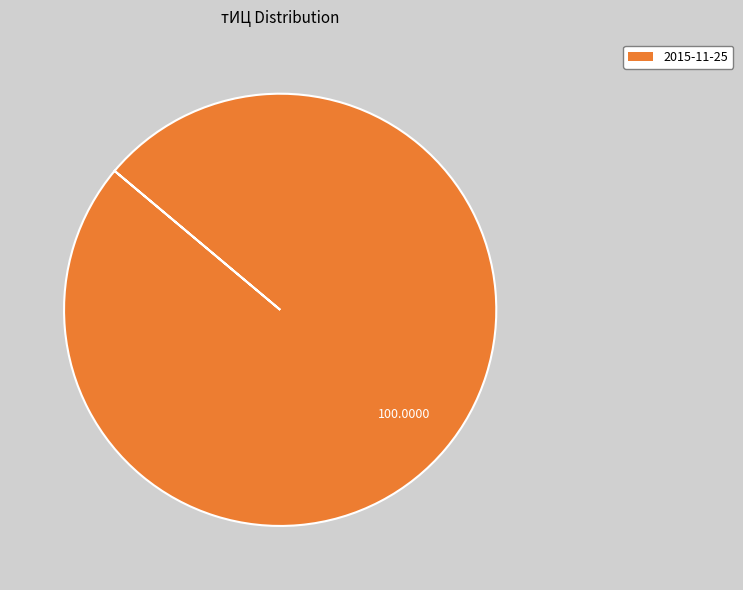

Is there a majority slice in this chart?

Yes